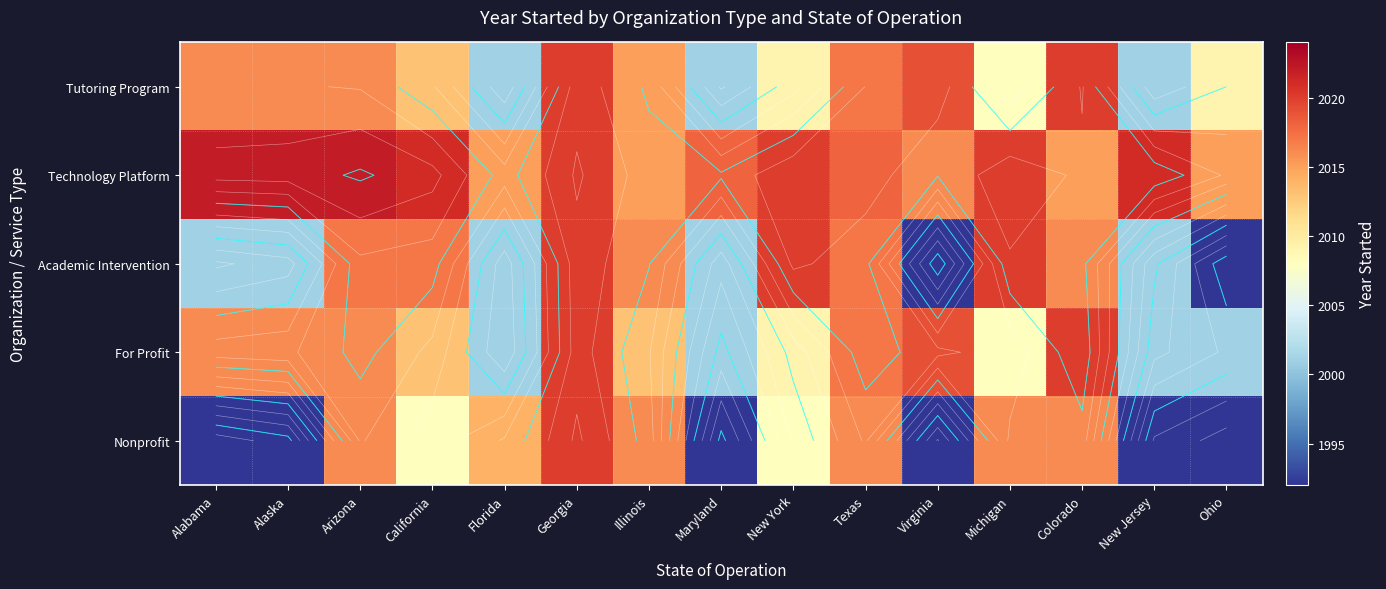

Rank the series at Alabama from highest to lowest value.

Technology Platform, Tutoring Program, For Profit, Academic Intervention, Nonprofit